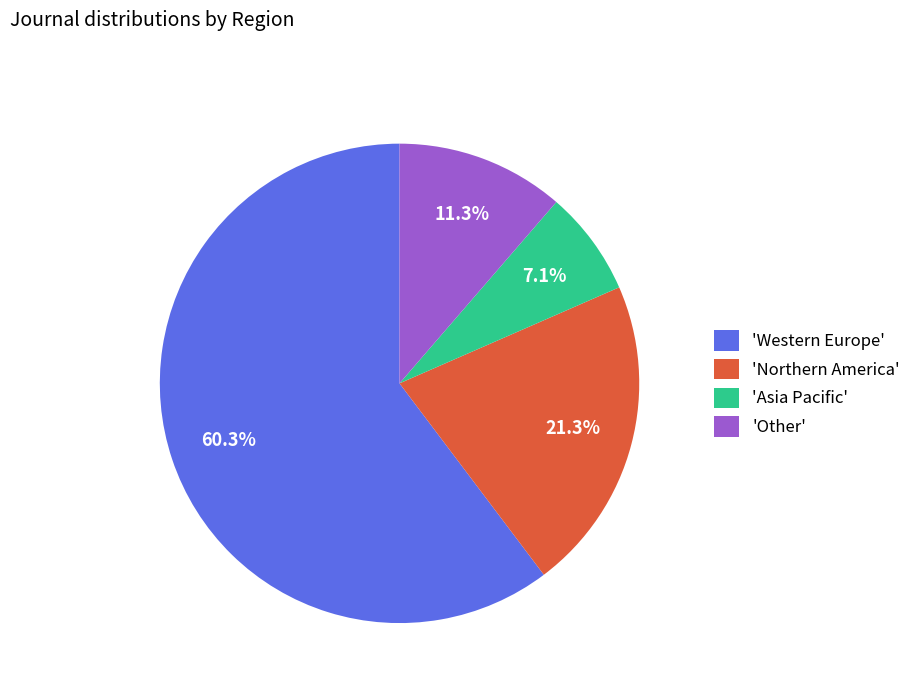

Which slice is the smallest?

'Asia Pacific'